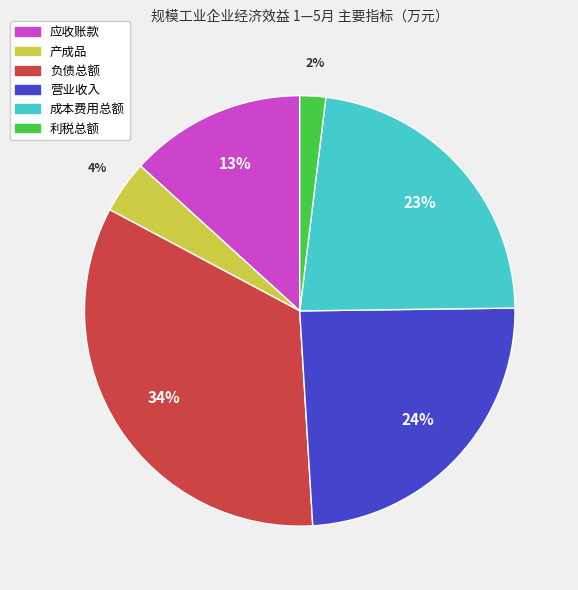

Is it true that 成本费用总额 is 15% of the pie?

False